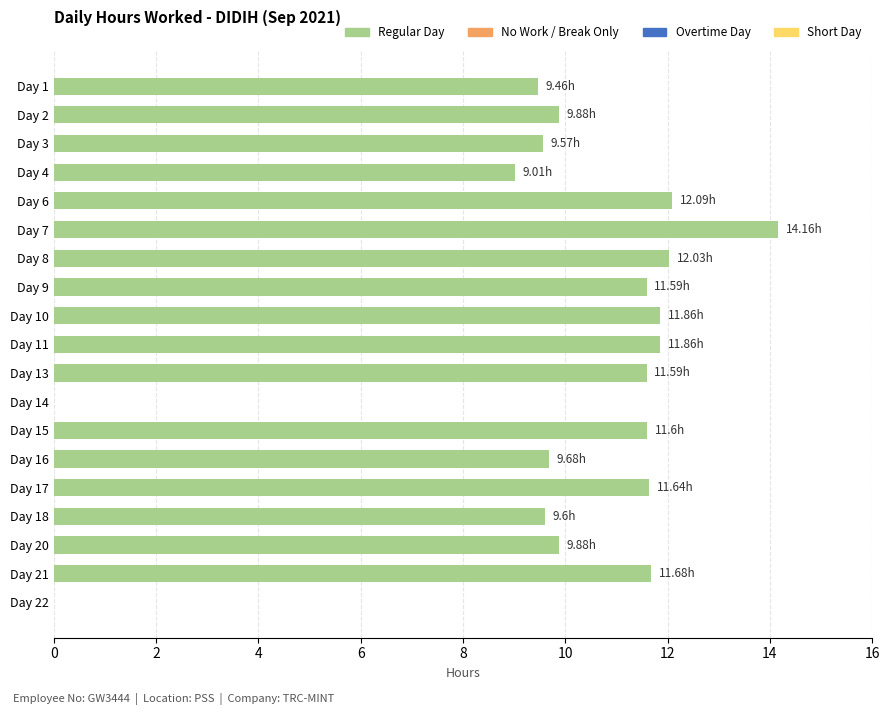

What is the average value?

9.9